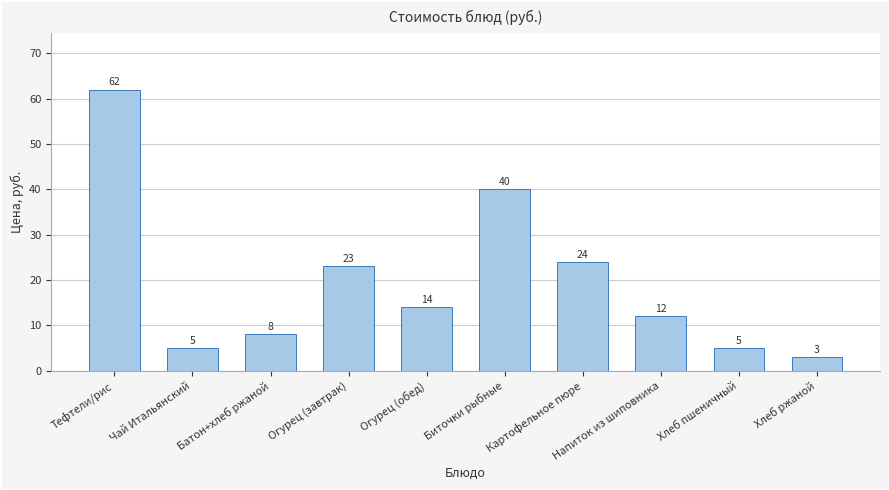

Where does the data first go above 14?

Тефтели/рис